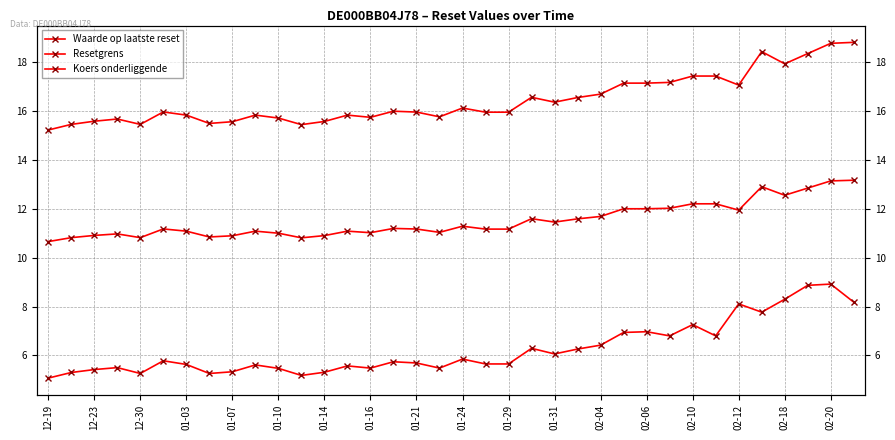

Between 12-23 and 02-12, which series saw the biggest shift?

Koers onderliggende